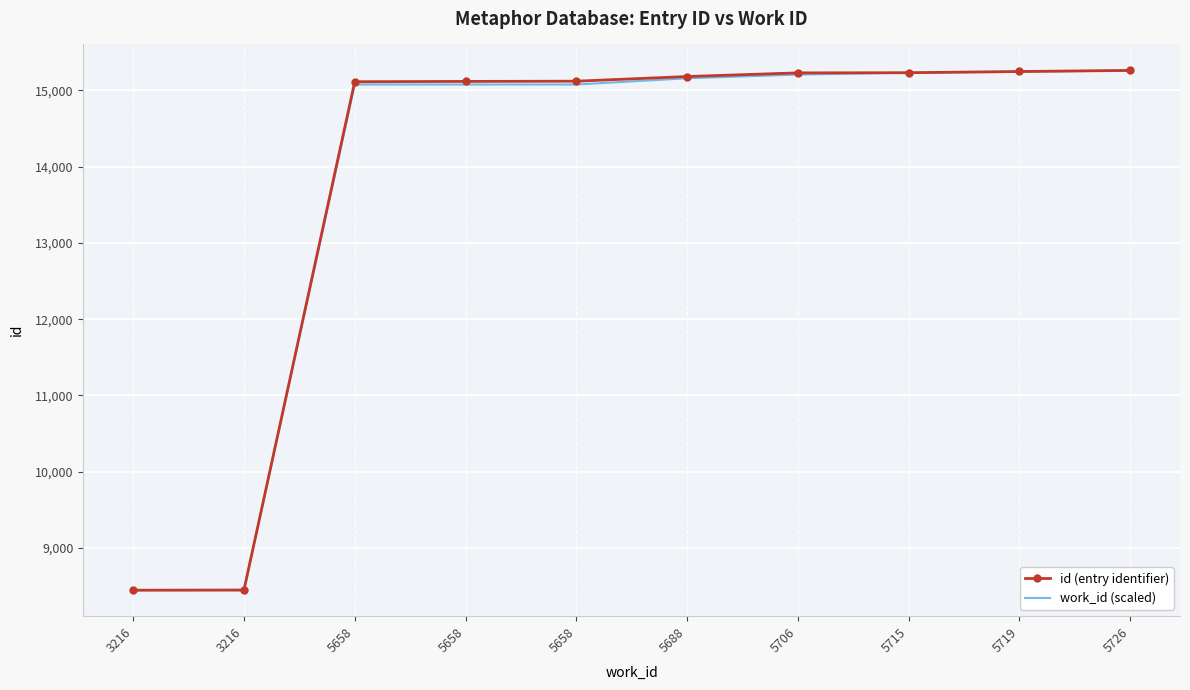

Reading left to right, what are all the values shown in this chart?

id (entry identifier): 3216=8447.0	3216=8449.0	5658=15114.0	5658=15118.0	5658=15121.0	5688=15182.0	5706=15230.0	5715=15232.0	5719=15248.0	5726=15262.0
work_id (scaled): 3216=8447.0	3216=8447.0	5658=15077.4	5658=15077.4	5658=15077.4	5688=15158.8	5706=15207.7	5715=15232.1	5719=15243.0	5726=15262.0